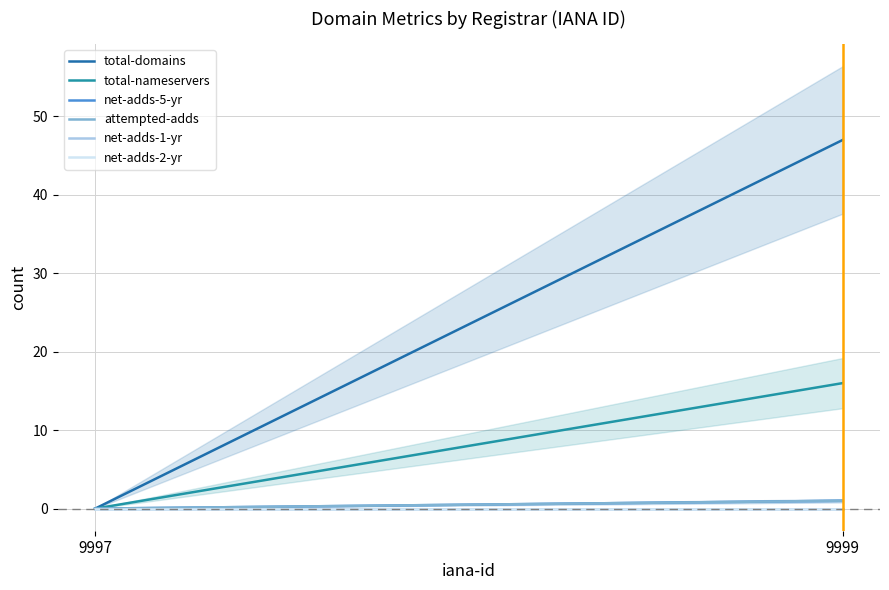

At how many categories does at least one series exceed 30?

1